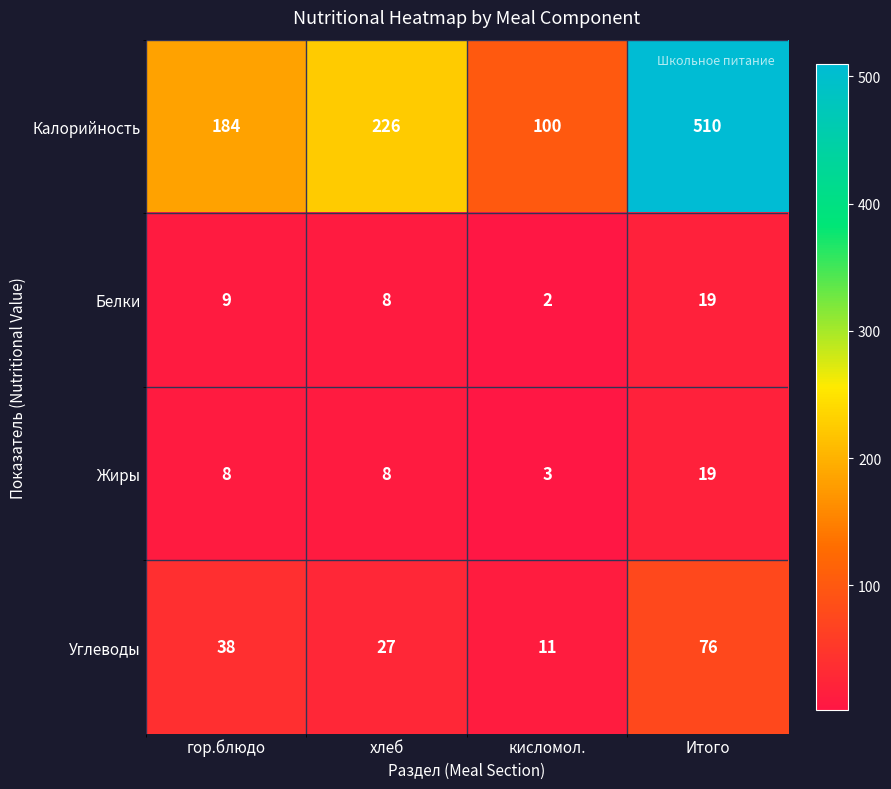

Rank the series at кисломол. from lowest to highest value.

Белки, Жиры, Углеводы, Калорийность